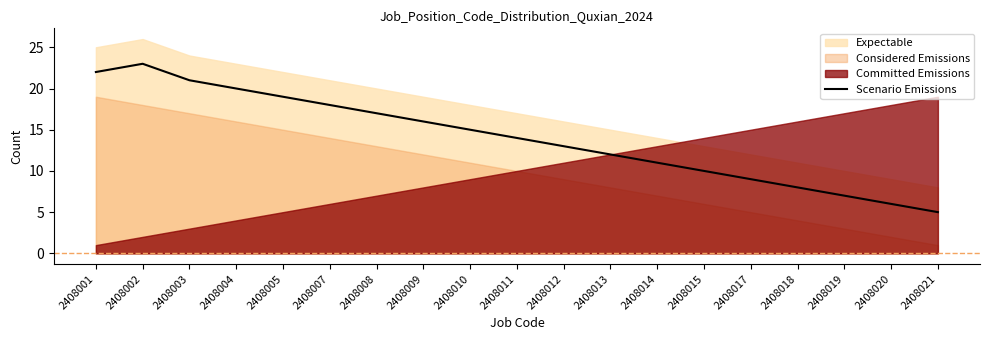

What is the change in value from 2408013 to 2408014?

-1